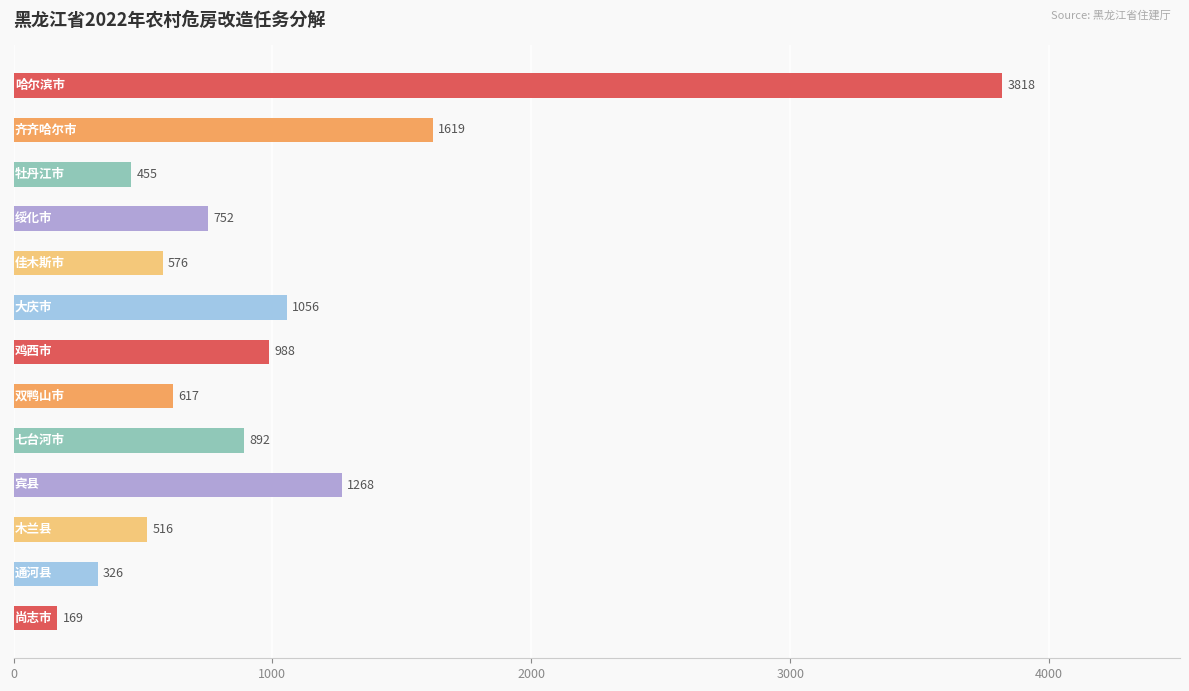

How many bars are there in total?

13